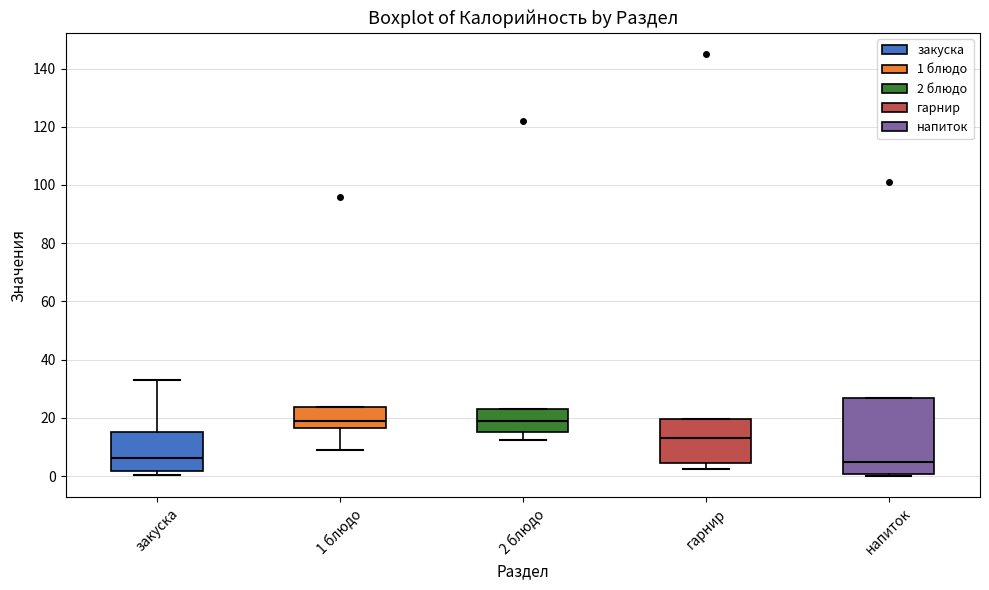

Reading left to right, transcribe this box plot: for each box, give where its median line is, the range the box spans, and where its two whiskers end, as read against the y-axis. The values are not printed on the chart, so give them approximately, as read against the axis.

закуска: median 6, box 2 to 16, whiskers 0 to 34
1 блюдо: median 20, box 16 to 24, whiskers 8 to 24
2 блюдо: median 18, box 16 to 24, whiskers 12 to 24
гарнир: median 14, box 4 to 20, whiskers 2 to 20
напиток: median 6, box 0 to 26, whiskers 0 (just below the box's lower edge) to 26